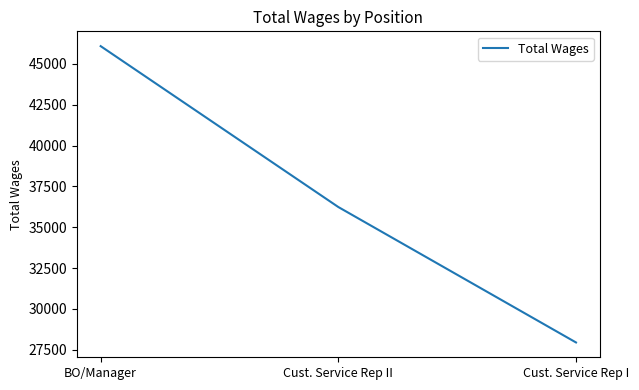

How many lines are shown in the chart?

1